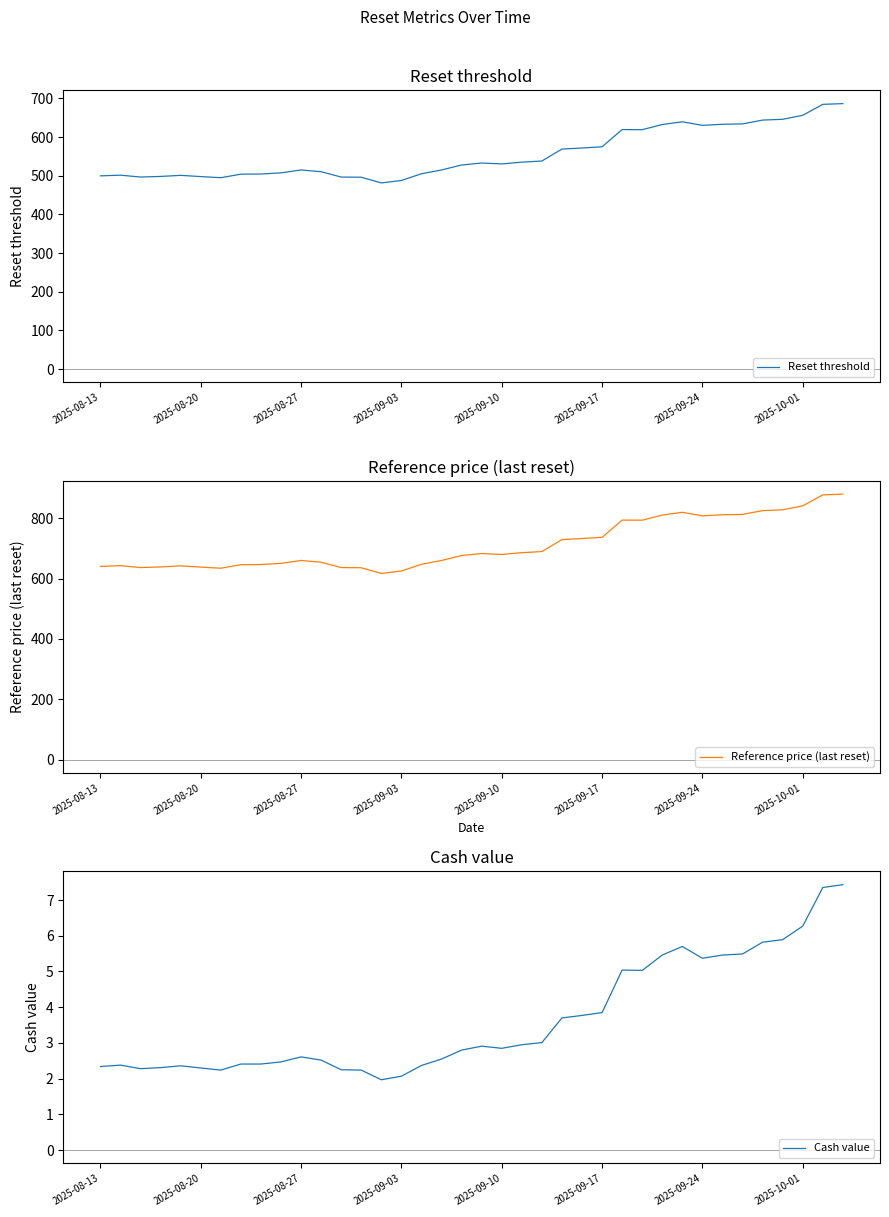

Is this an area chart (filled region under the line)?

No